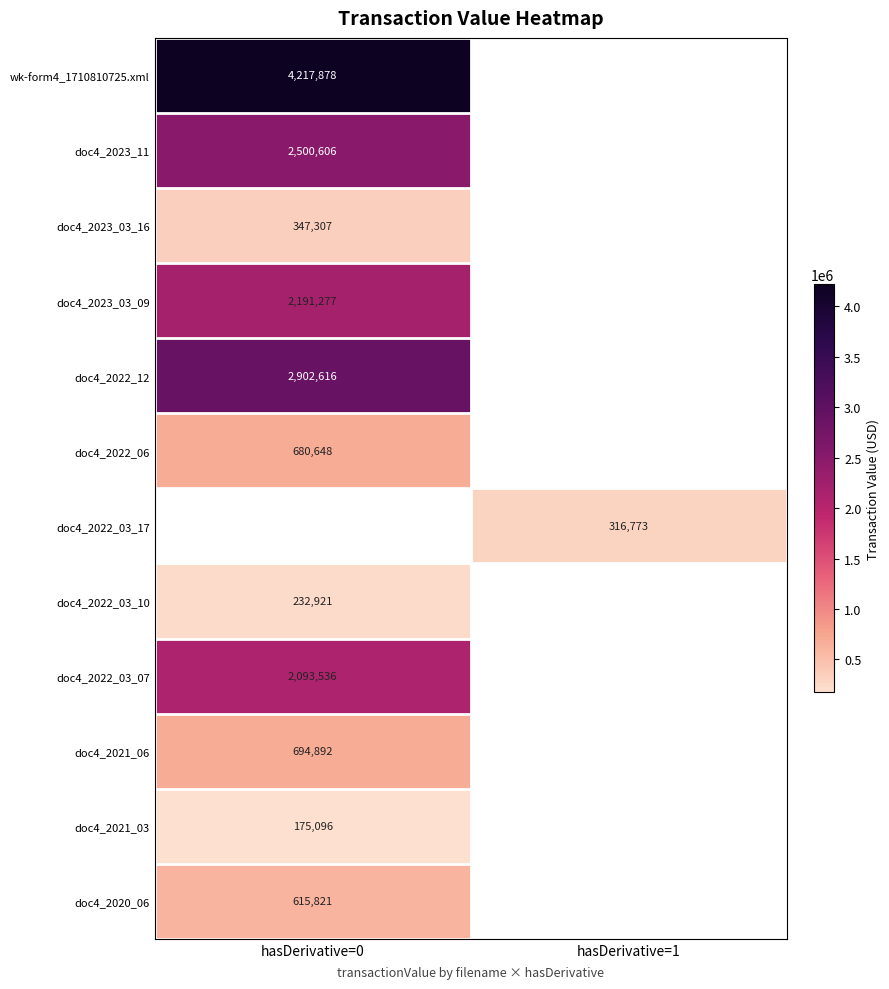

Which has a higher value, hasDerivative=1 or hasDerivative=0?

hasDerivative=0